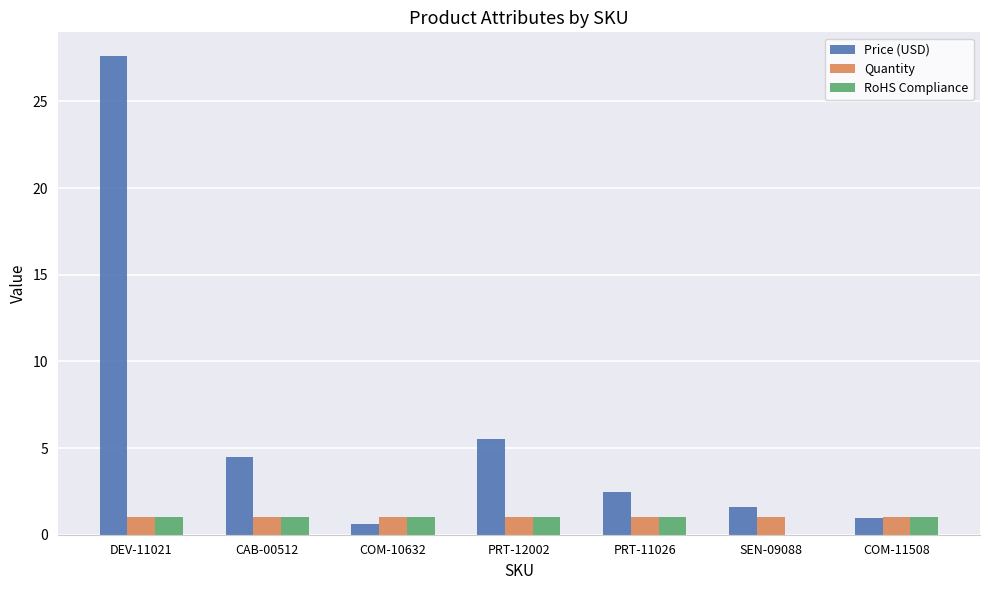

What are all the series names shown in the legend?

Price (USD), Quantity, RoHS Compliance